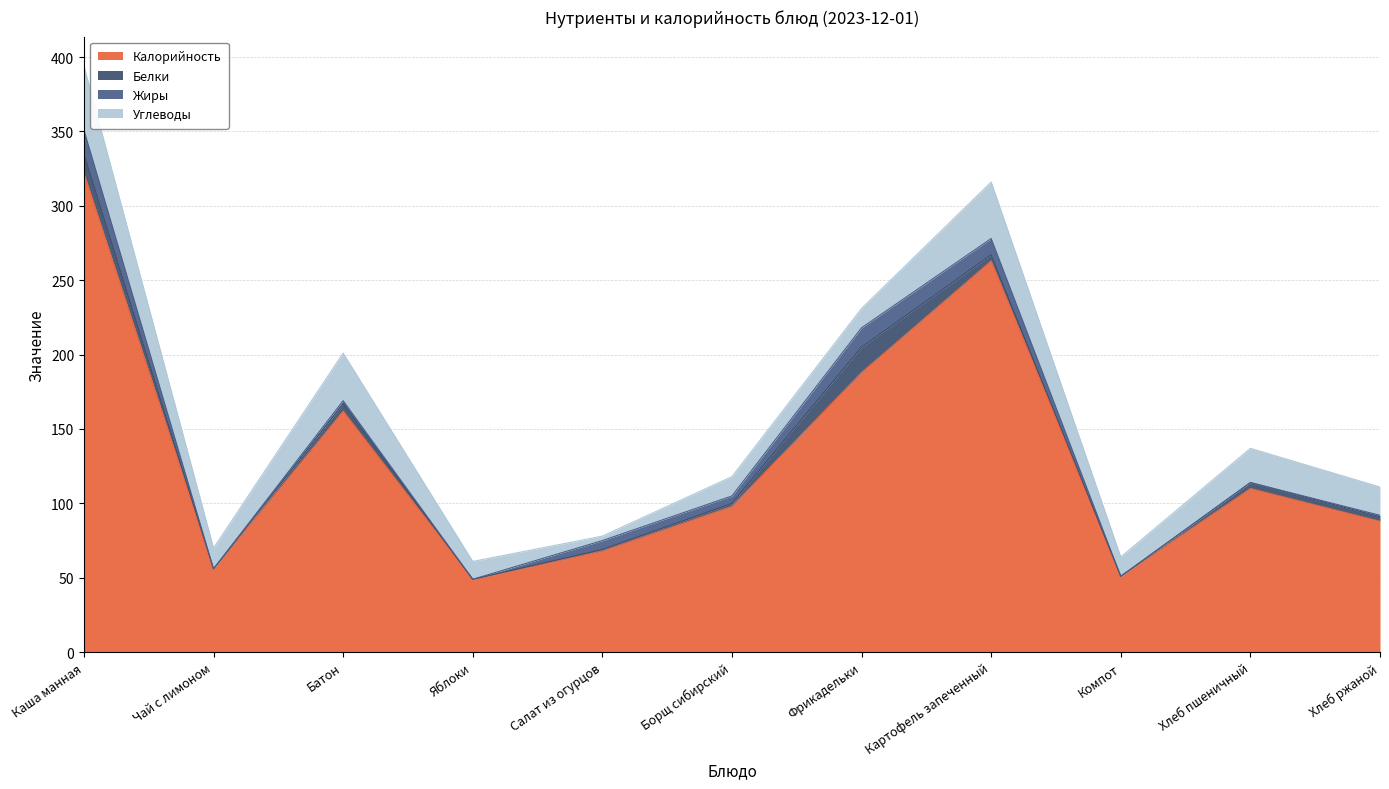

How many interior local valleys does the Жиры series have?

3